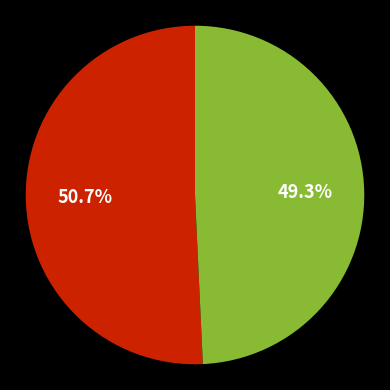

How many slices are in this pie chart?

2